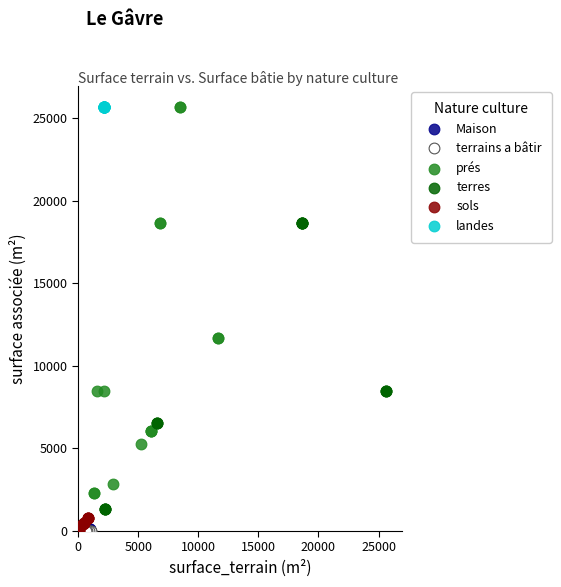

What are all the series names shown in the legend?

Maison, terrains a bâtir, prés, terres, sols, landes